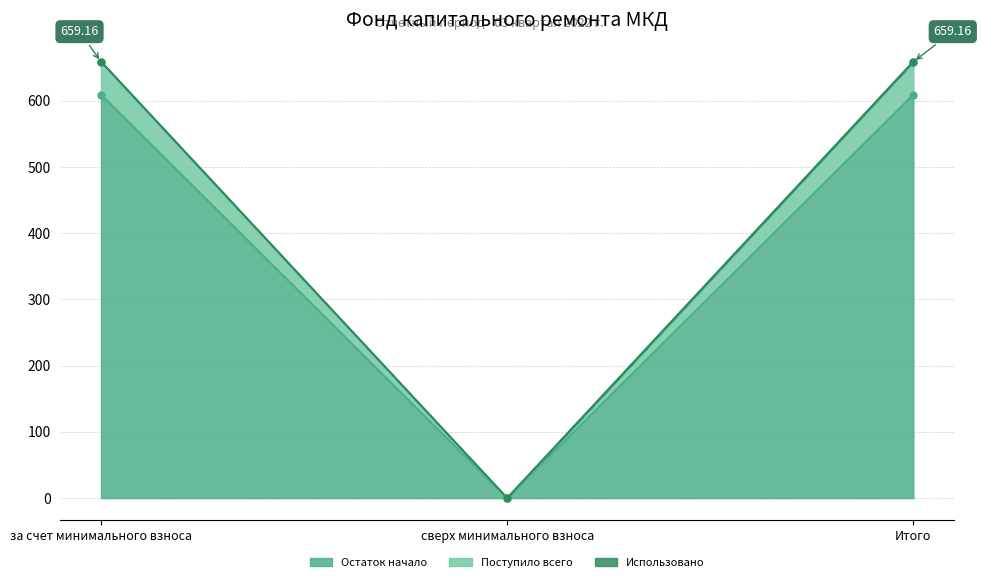

What is the label of the 2nd point from the left?

сверх минимального взноса